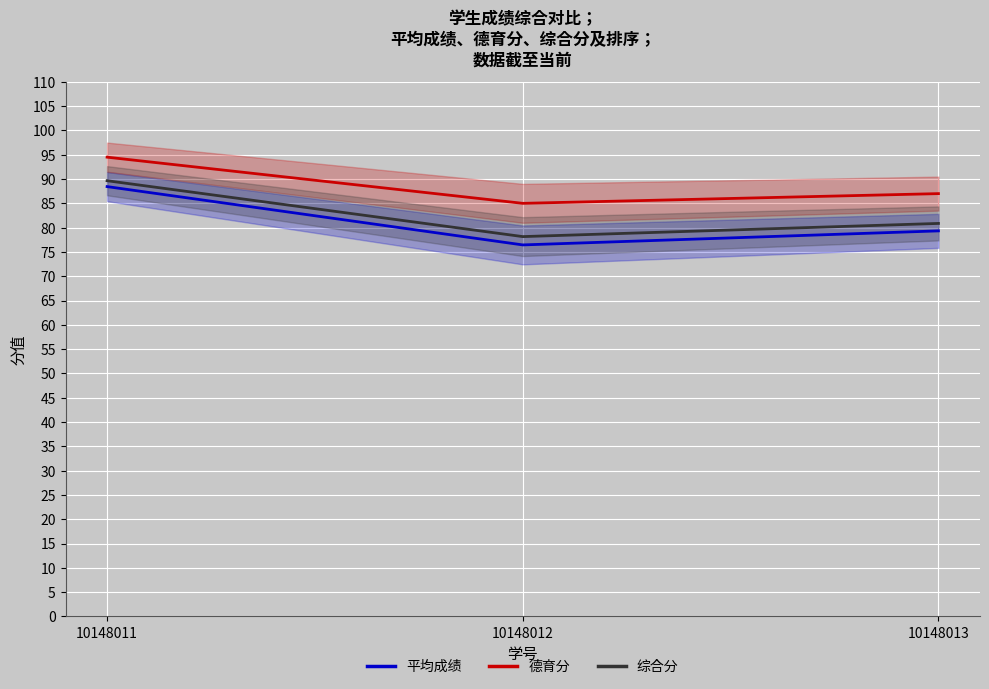

How many data points in 平均成绩 are less than 79?

1